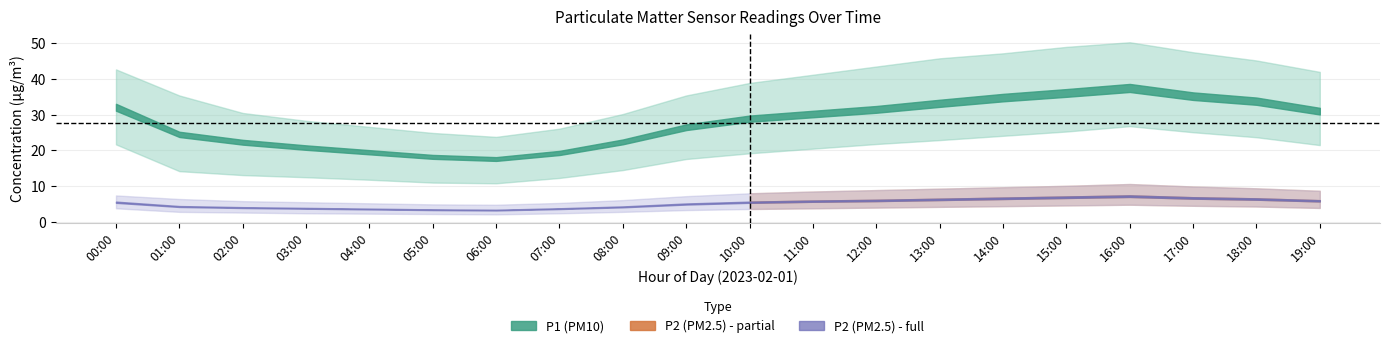

Is it true that P2_upper equals 11.4 at 00:00?

False